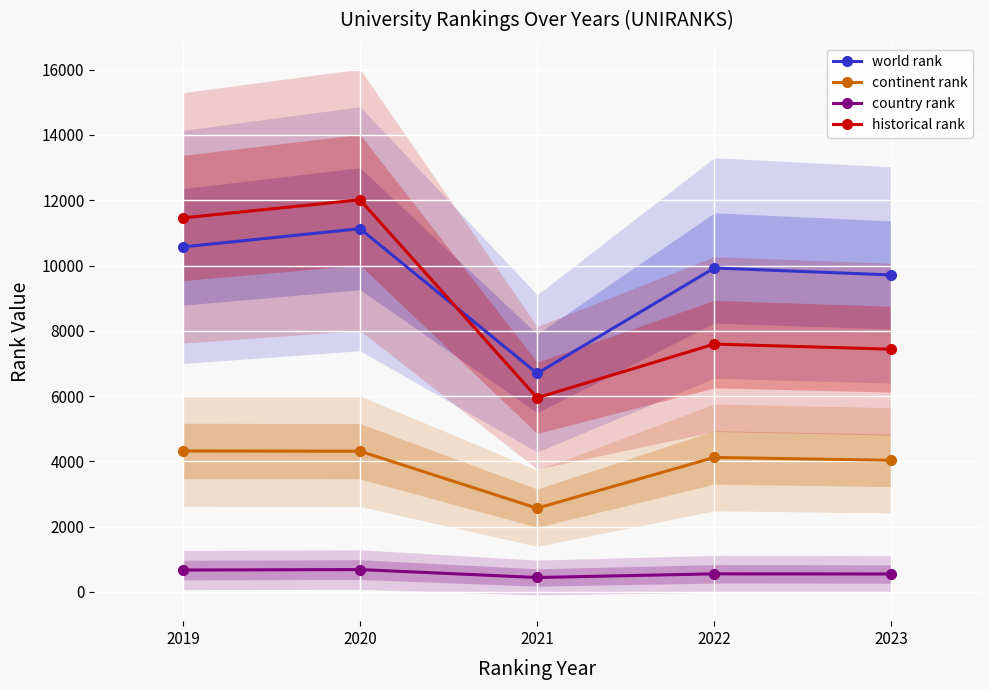

True or false: country rank and world rank intersect in this chart.

False